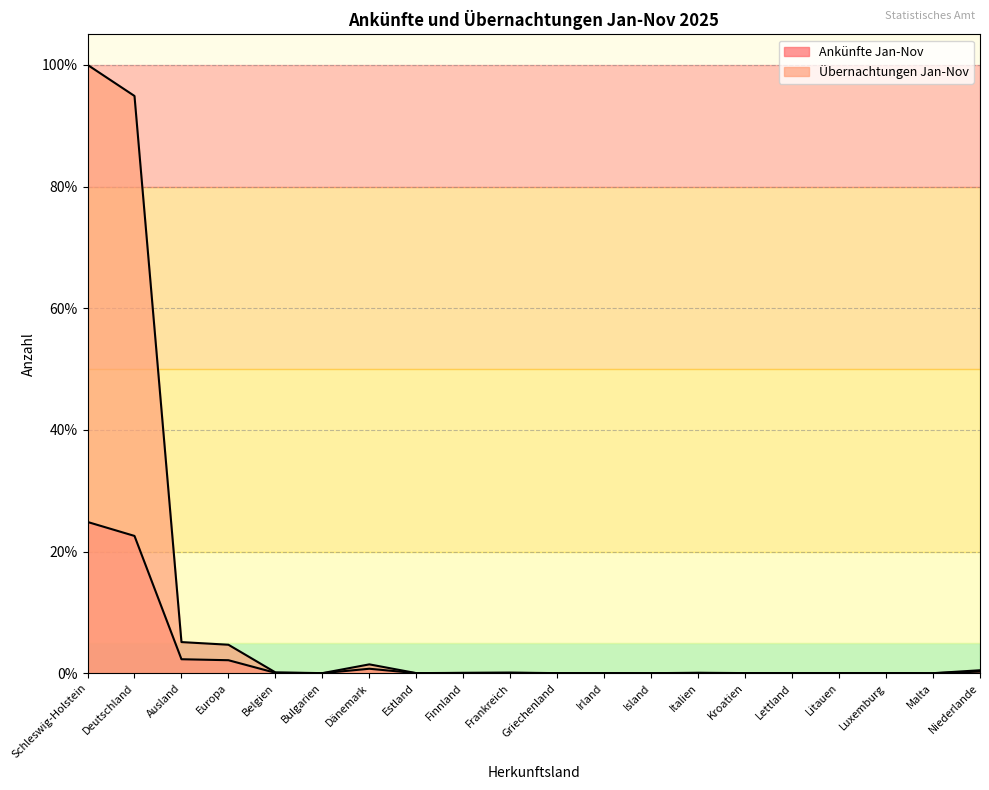

The Ankünfte Jan-Nov series shows 34.3 at Schleswig-Holstein. True or false?

False